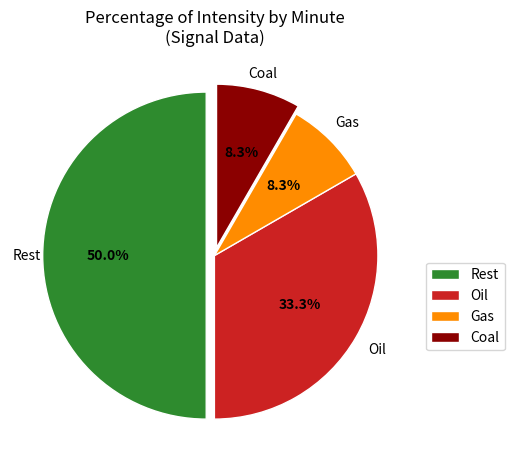

How much of the chart is everything except Gas?

91.7%